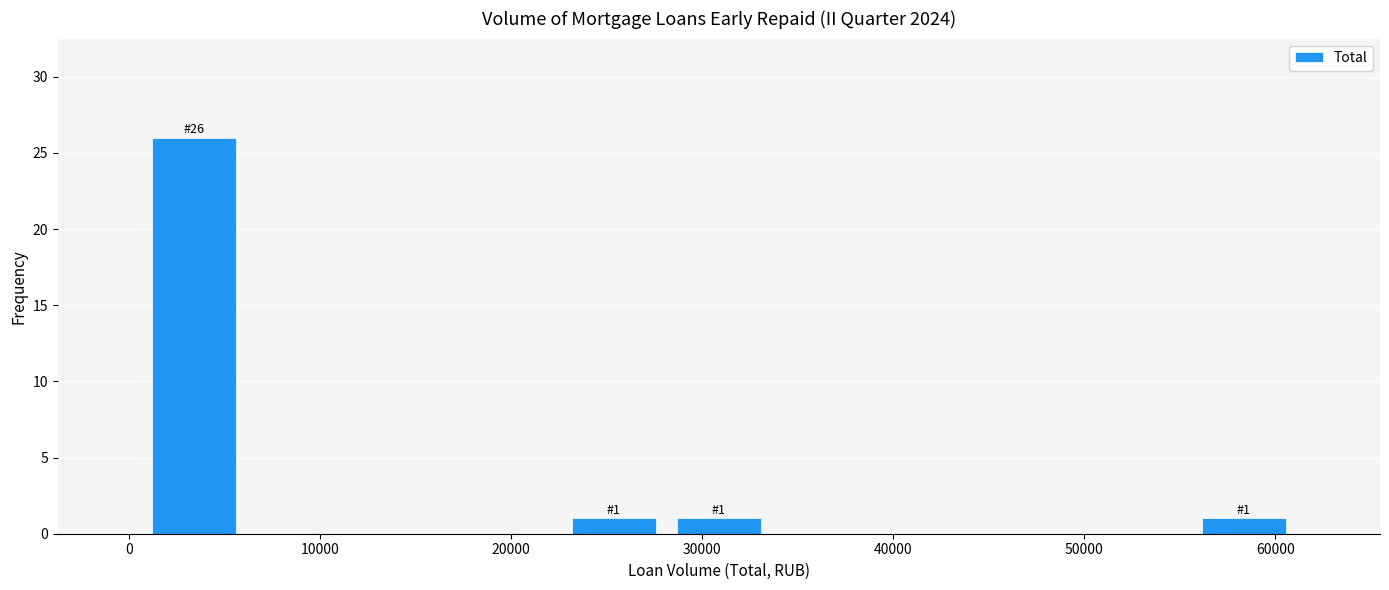

Which range on the x-axis has the tallest bar?

1000 to 6000